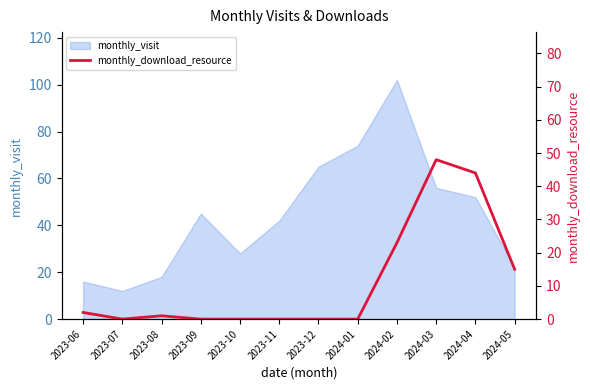

Rank the categories by value from lowest to highest.

2023-07, 2023-09, 2023-10, 2023-11, 2023-12, 2024-01, 2023-08, 2023-06, 2024-05, 2024-02, 2024-04, 2024-03